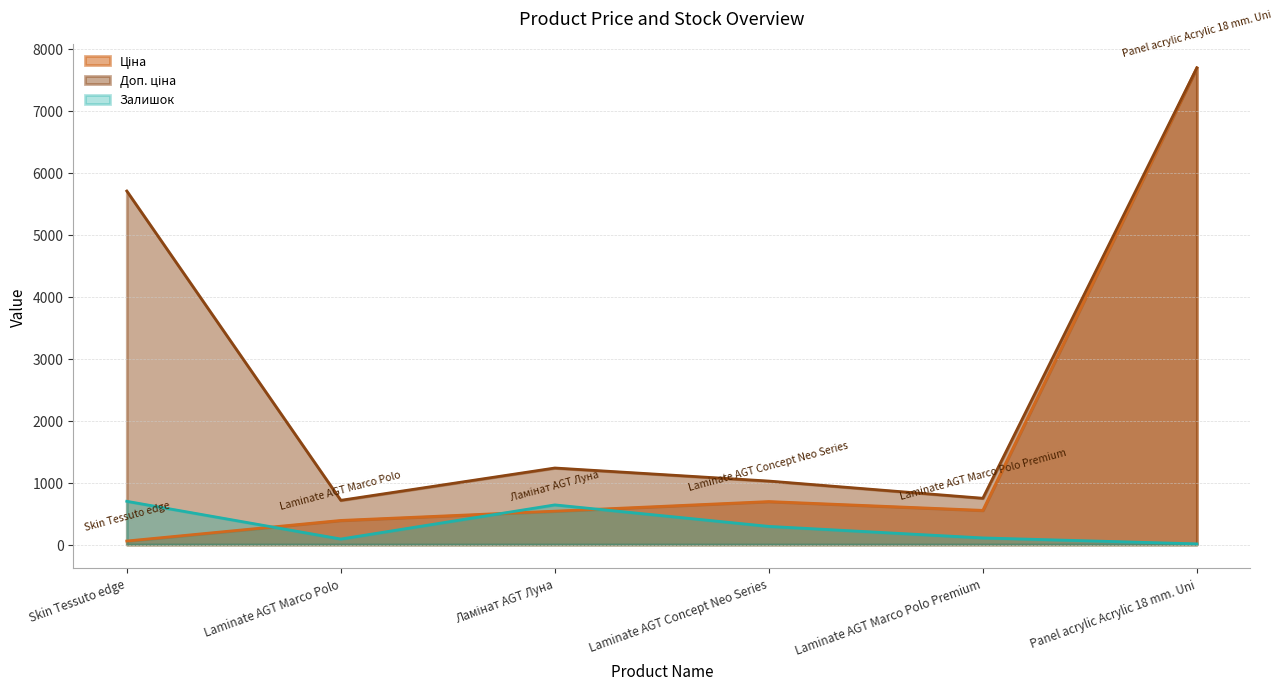

How many interior local valleys does the Залишок series have?

1